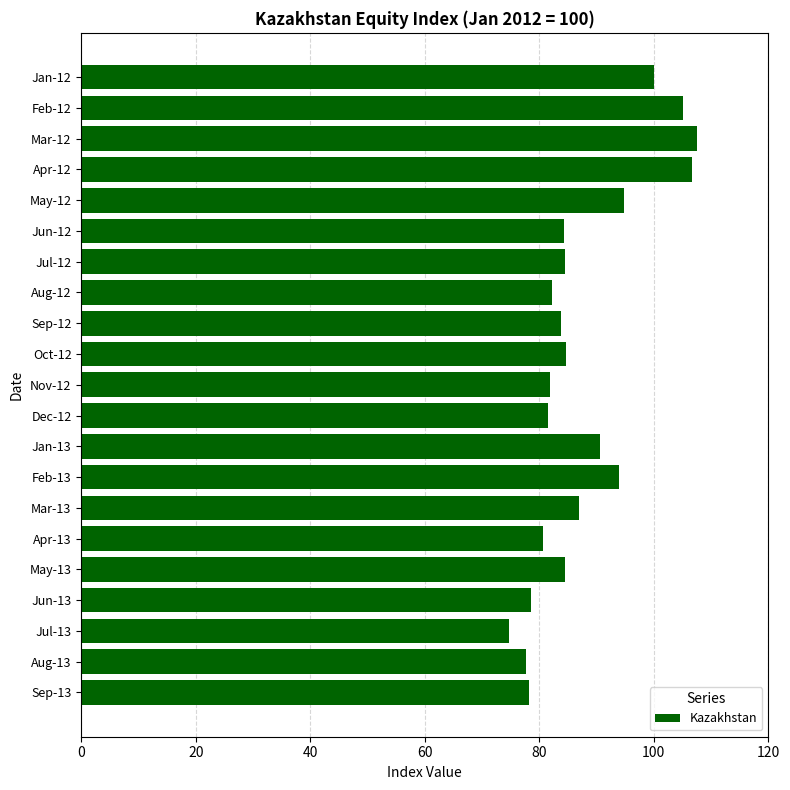

What is the label of the 20th bar from the bottom?

Feb-12